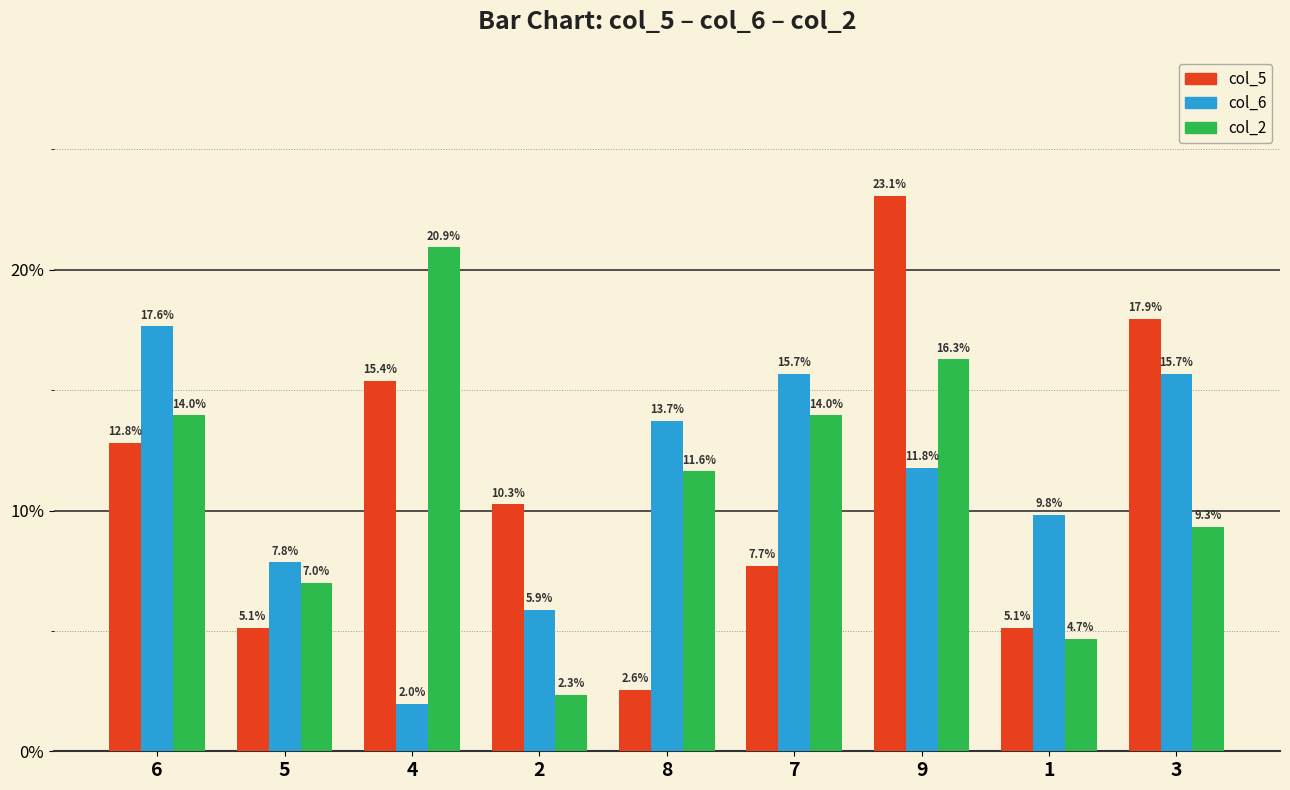

What are all the series names shown in the legend?

col_5, col_6, col_2